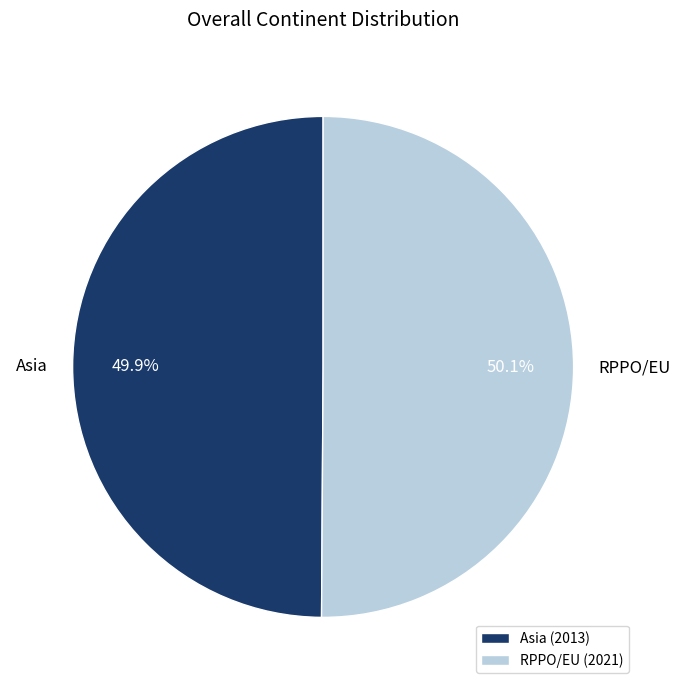

Does any single category account for the majority?

Yes